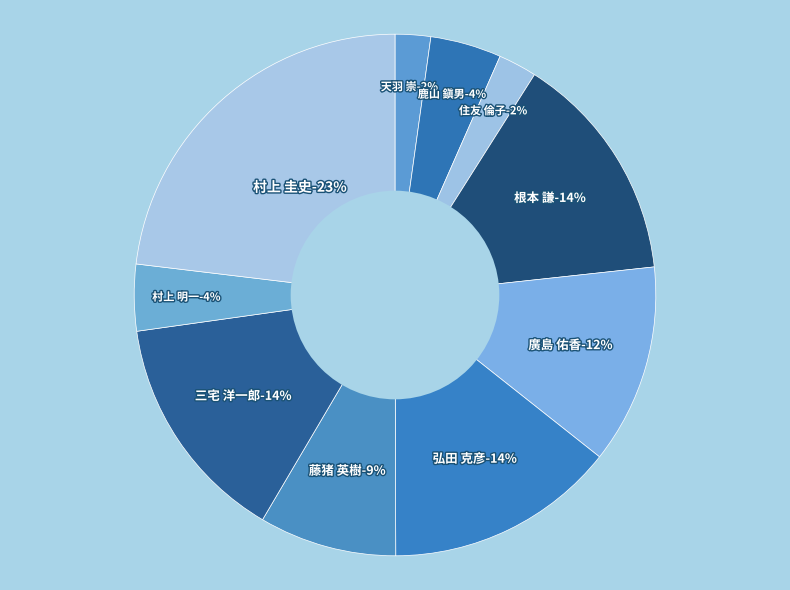

Which slice is the largest?

村上 圭史